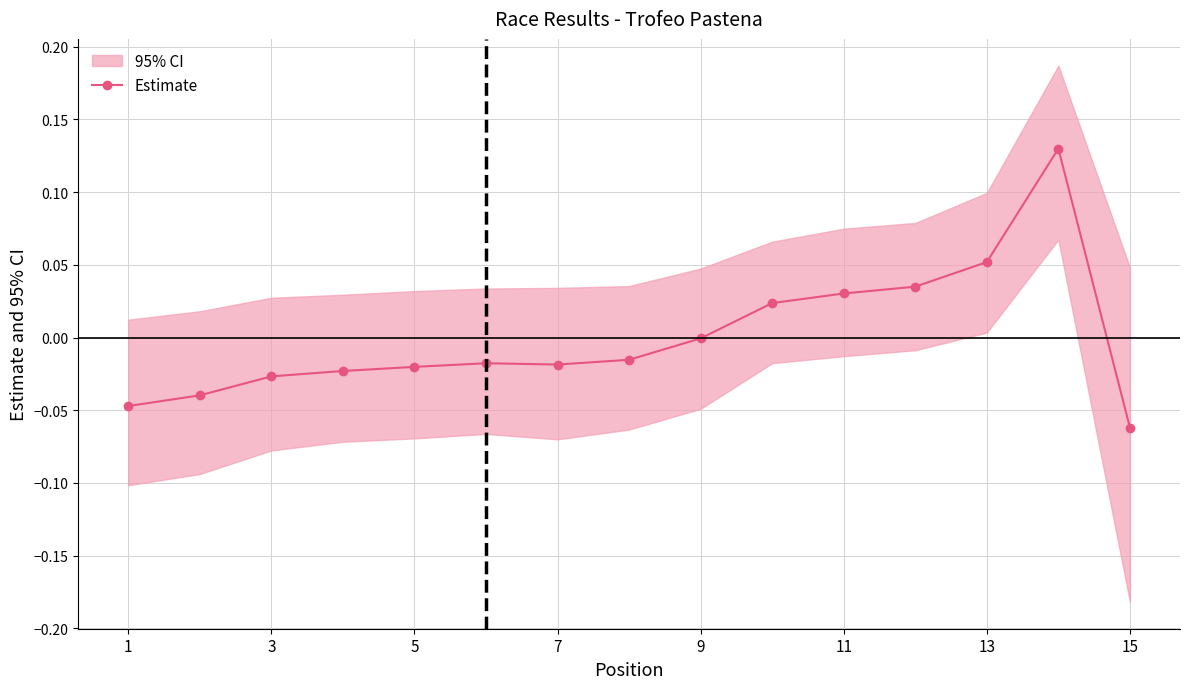

True or false: Estimate has more than 0 points higher than both neighbors.

True